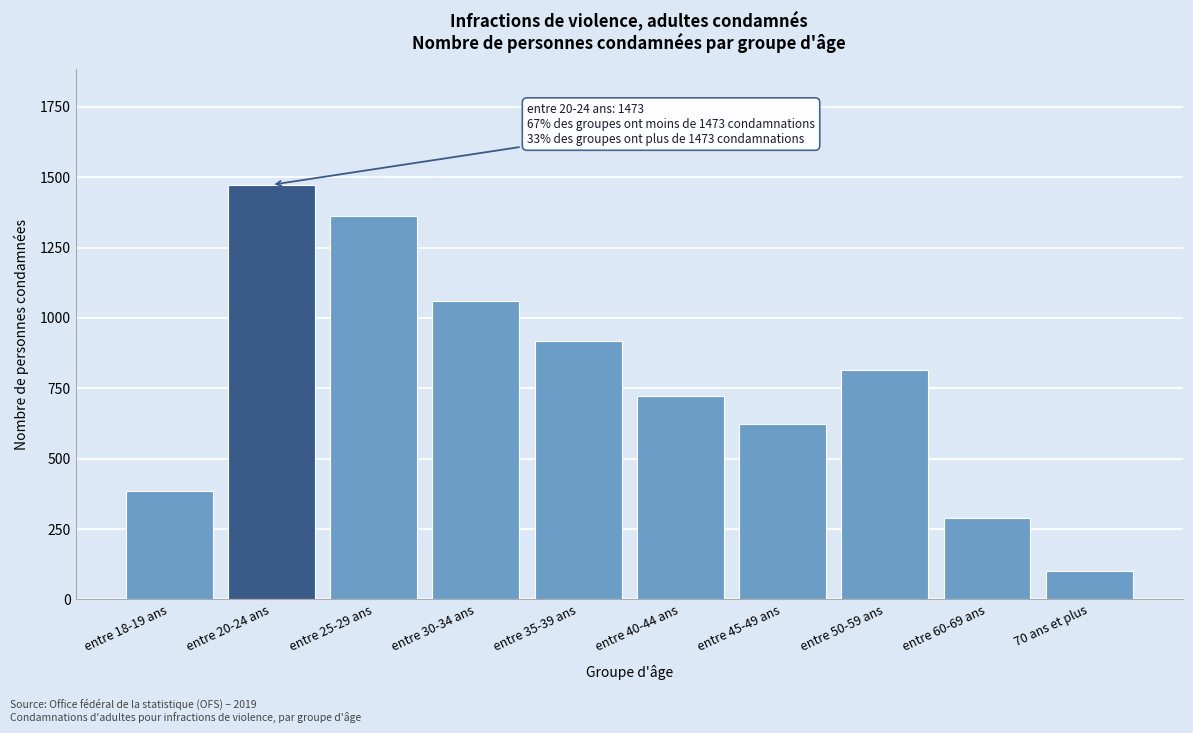

Reading left to right, what are all the values shown in this chart?

entre 18-19 ans=385	entre 20-24 ans=1473	entre 25-29 ans=1363	entre 30-34 ans=1059	entre 35-39 ans=919	entre 40-44 ans=721	entre 45-49 ans=624	entre 50-59 ans=815	entre 60-69 ans=290	70 ans et plus=101